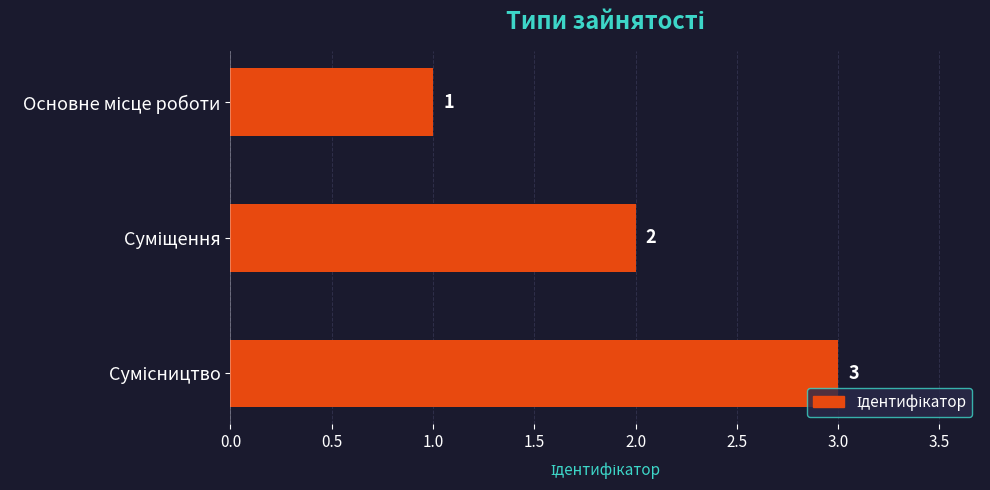

How many categories are shown in the chart?

3